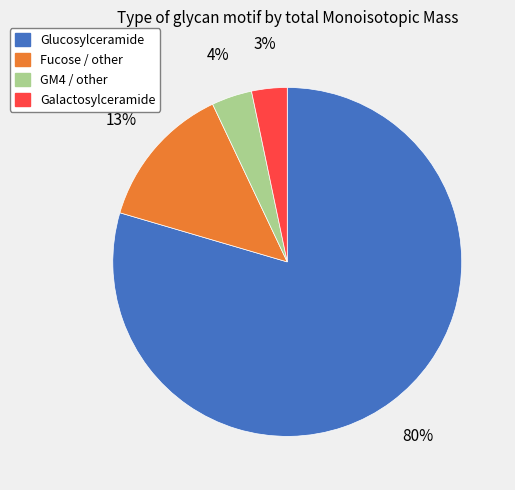

Which category has the biggest portion of the pie?

Glucosylceramide